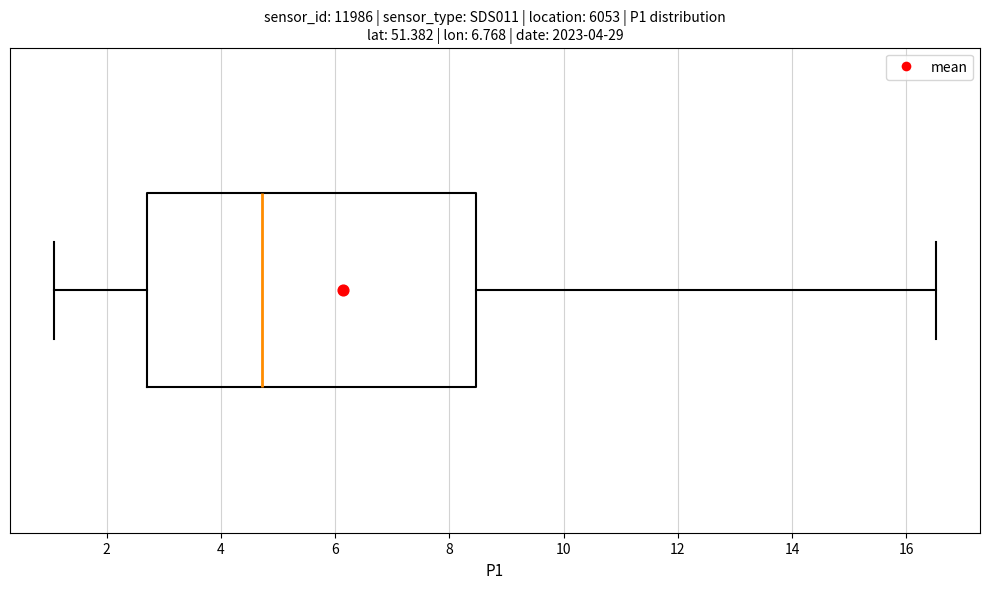

Where does the left whisker of the box end on the x-axis? The values are not printed on the chart, so give them approximately, as read against the axis.

1.0